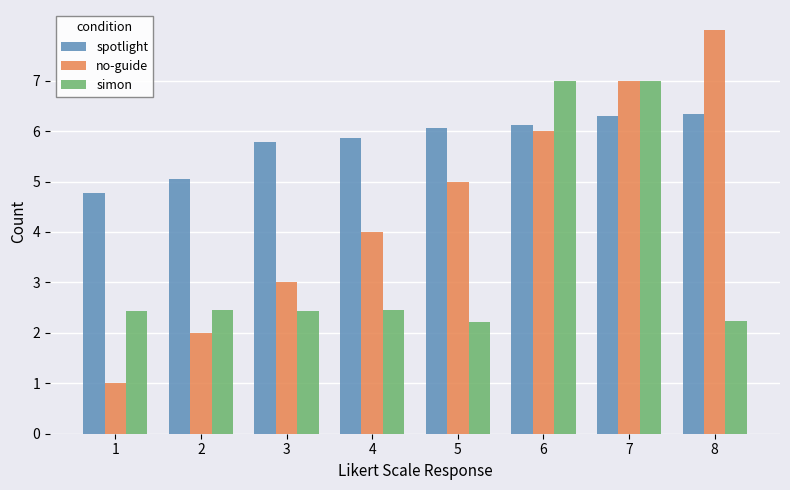

How many groups of bars are there?

8